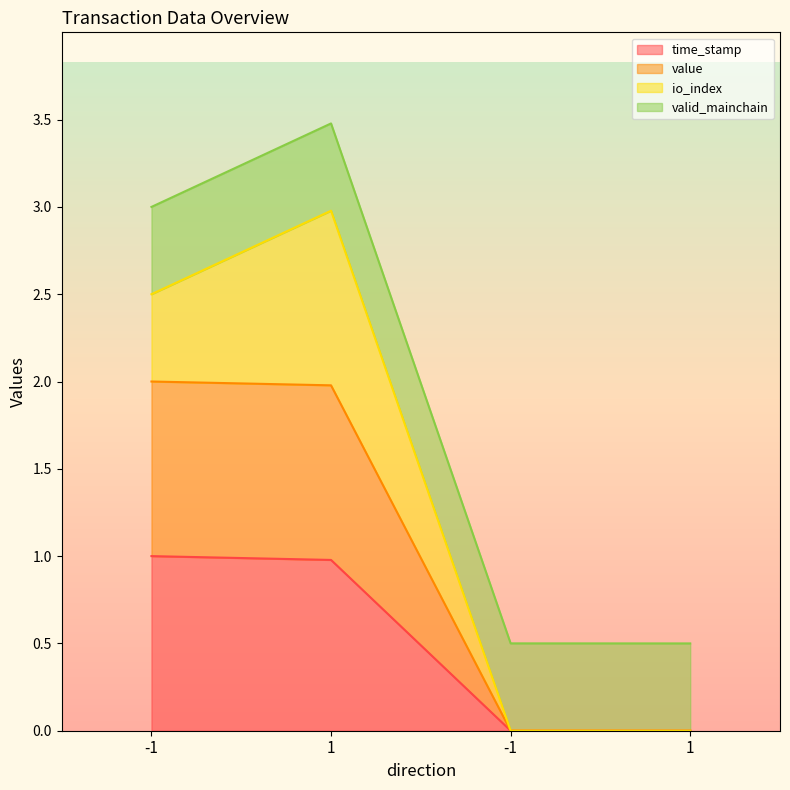

Does the chart display data point markers on the line(s)?

No